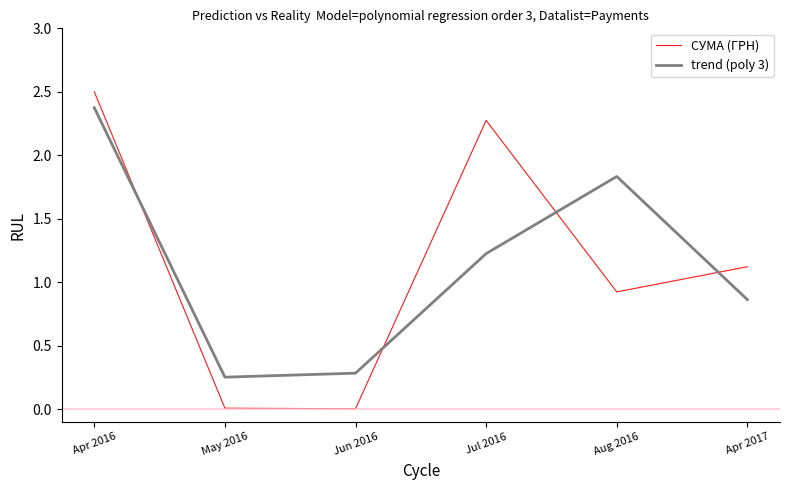

What position from the left is Jul 2016?

4